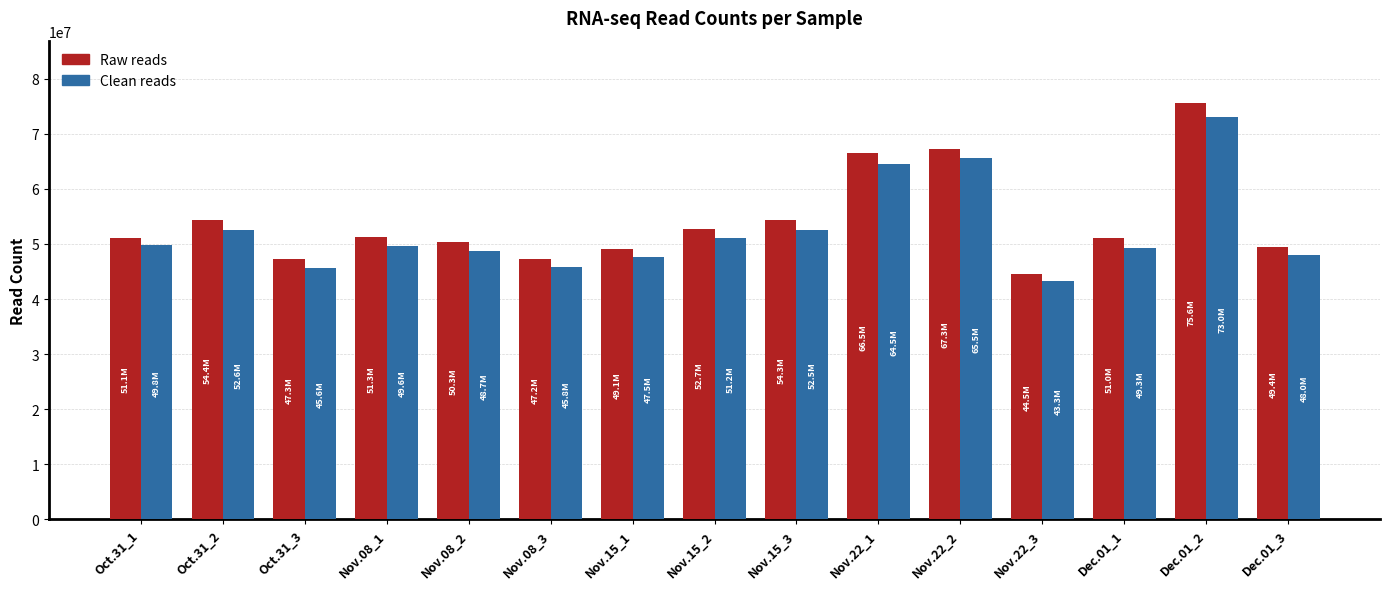

At which label does Clean reads first exceed 49628136?

Oct.31_1